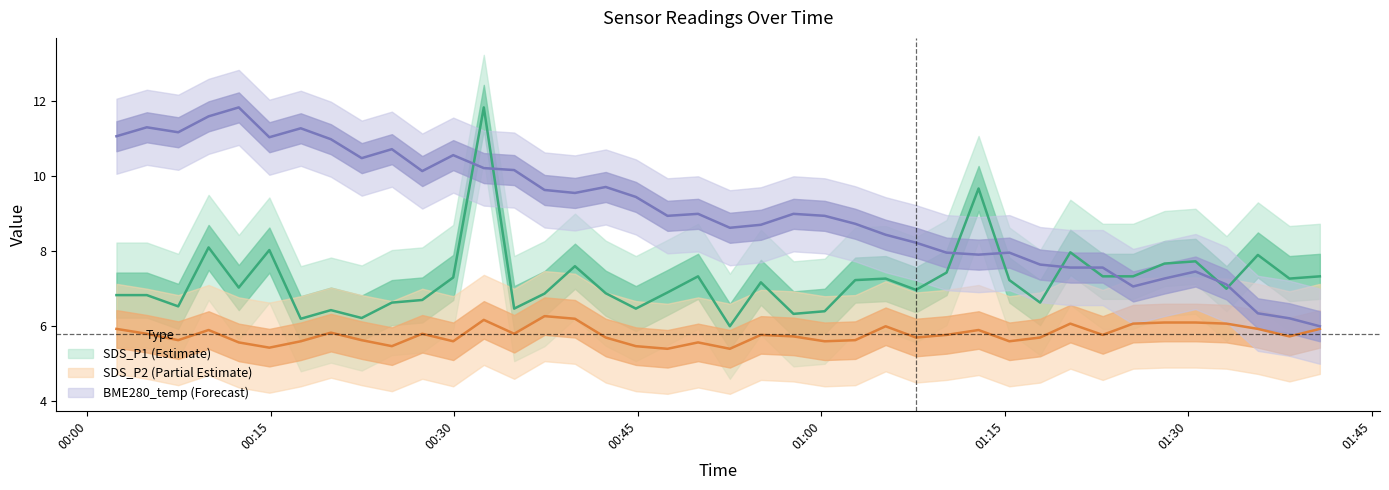

At how many categories does at least one series exceed 8?

28